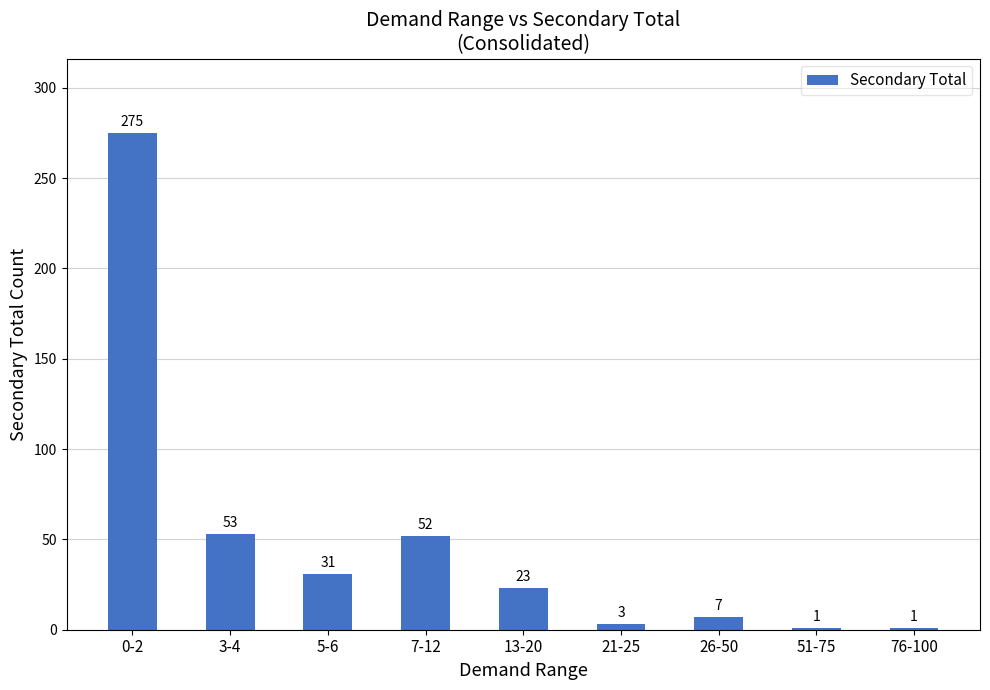

What is the sum of the values at 76-100 and 0-2?

276